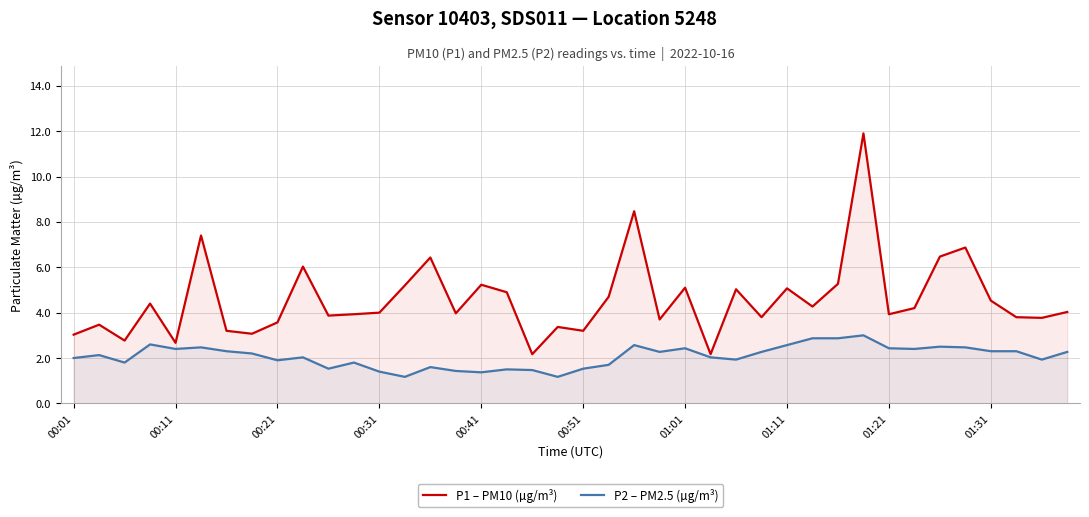

True or false: P1 – PM10 (µg/m³) and P2 – PM2.5 (µg/m³) cross at least once.

False